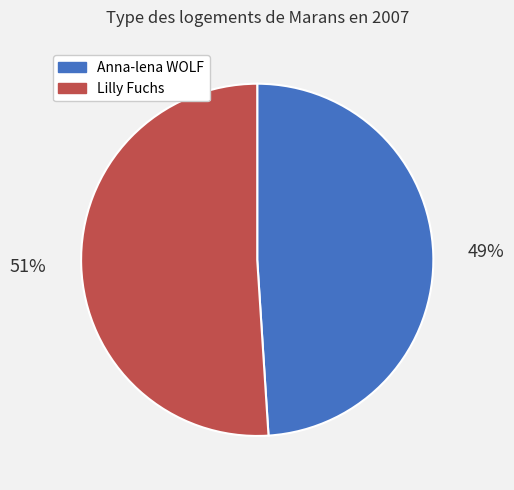

What percentage is the Anna-lena WOLF slice, to the nearest percent?

49%